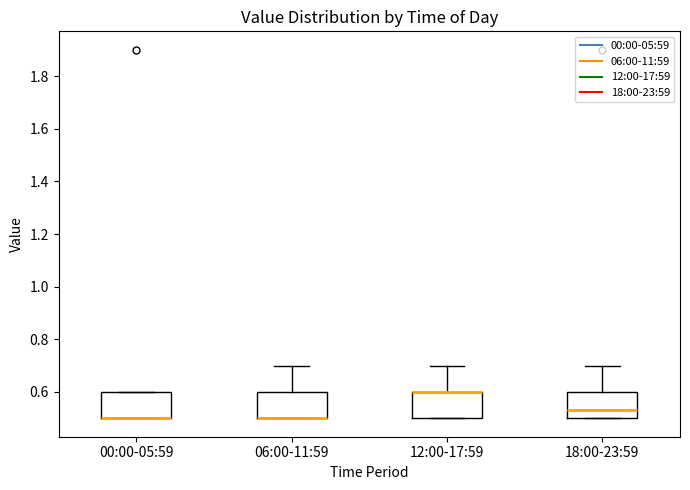

Reading left to right, transcribe this box plot: for each box, give where its median line is, the range the box spans, and where its two whiskers end, as read against the y-axis. The values are not printed on the chart, so give them approximately, as read against the axis.

00:00-05:59: median 0.50 (drawn on the box's lower edge), box 0.50 to 0.60, whiskers 0.50 to 0.60
06:00-11:59: median 0.50 (drawn on the box's lower edge), box 0.50 to 0.60, whiskers 0.50 to 0.70
12:00-17:59: median 0.60 (drawn on the box's upper edge), box 0.50 to 0.60, whiskers 0.50 to 0.70
18:00-23:59: median 0.54, box 0.50 to 0.60, whiskers 0.50 to 0.70